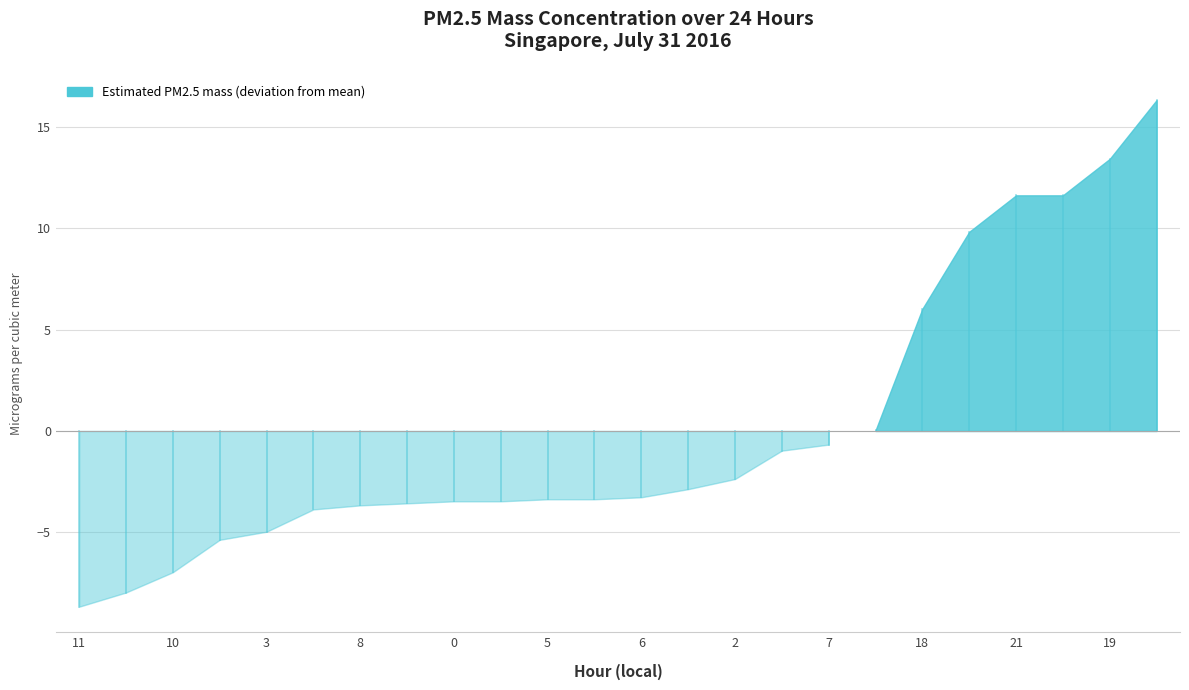

Where does the data first go above 8?

1